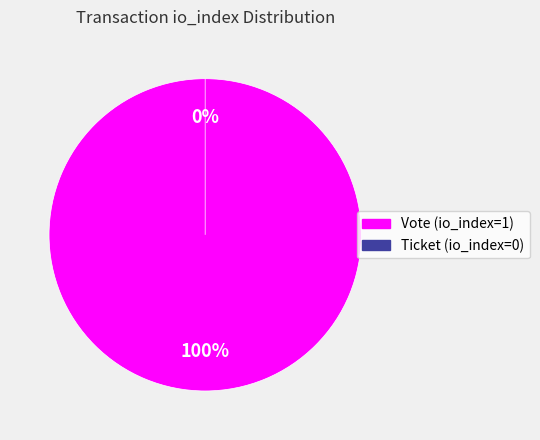

Does any single category account for the majority?

Yes